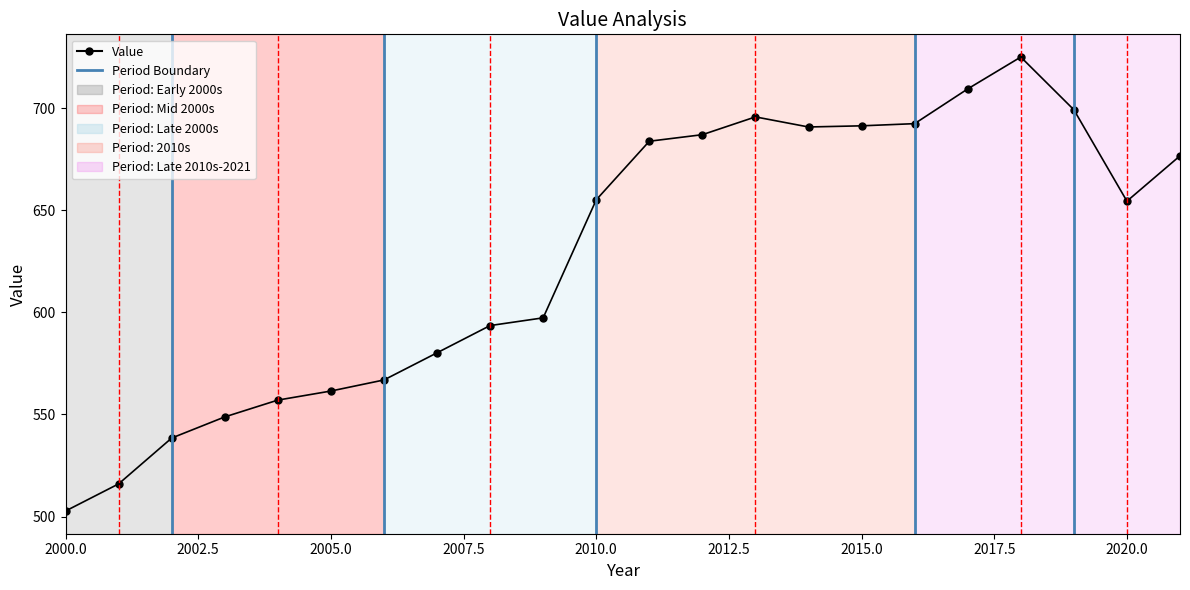

How many data points does each series have?

22